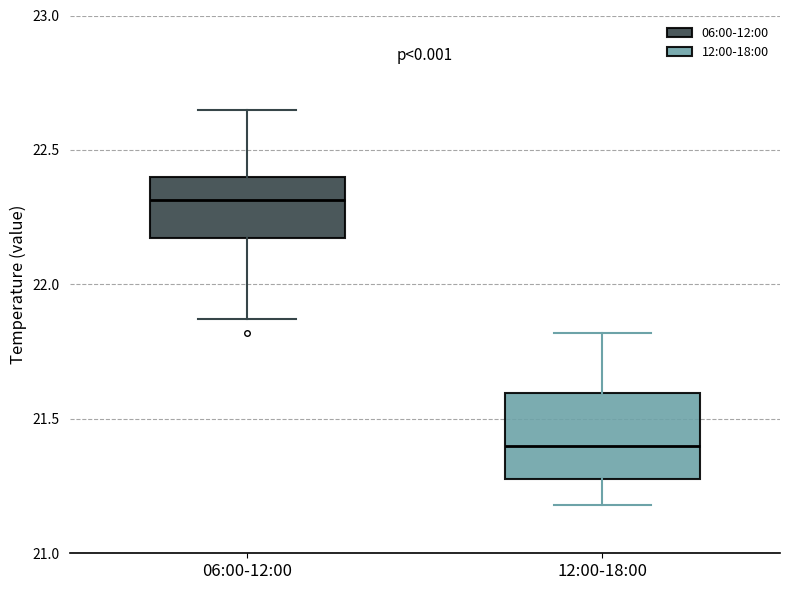

Reading left to right, read every box against the y-axis: the position of its median line, the range the box covers, and the ends of its whiskers. The values are not printed on the chart, so give them approximately, as read against the axis.

06:00-12:00: median 22.30, box 22.15 to 22.40, whiskers 21.85 to 22.65
12:00-18:00: median 21.40, box 21.30 to 21.60, whiskers 21.20 to 21.80